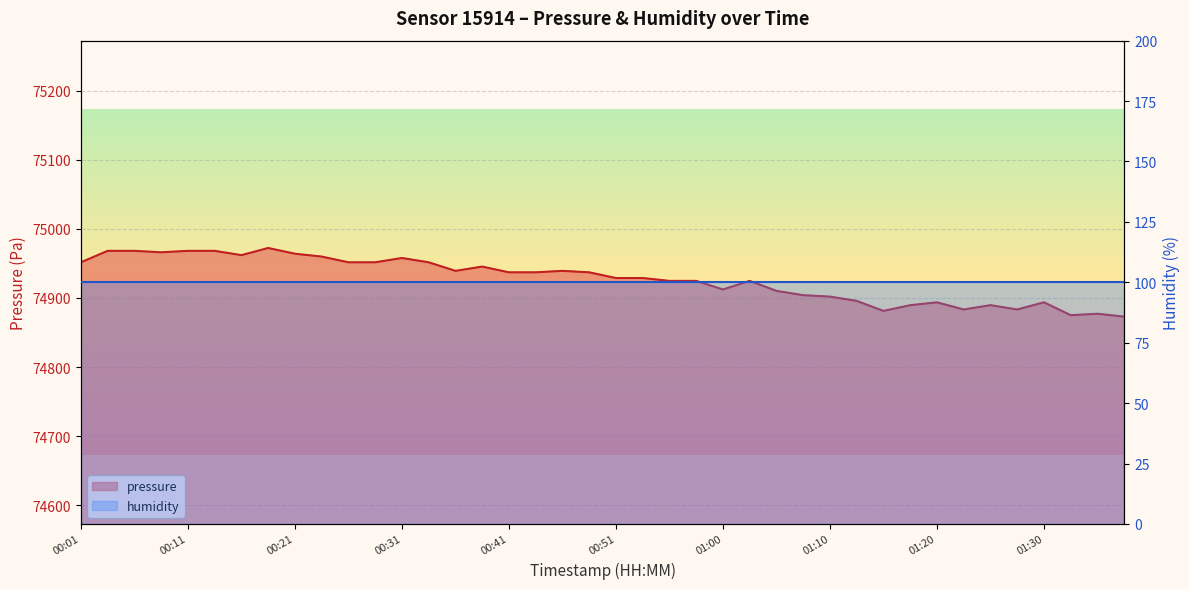

Reading left to right, extract all data points from this chart.

00:01=74951.6	00:04=74968.1	00:06=74968.1	00:09=74966.0	00:11=74968.1	00:14=74968.1	00:16=74961.9	00:18=74972.2	00:21=74964.0	00:23=74959.8	00:26=74951.6	00:28=74951.6	00:31=74957.8	00:33=74951.6	00:36=74939.2	00:38=74945.3	00:41=74937.1	00:43=74937.1	00:46=74939.2	00:48=74937.1	00:51=74928.8	00:53=74928.8	00:55=74924.7	00:58=74924.7	01:00=74912.2	01:03=74924.7	01:05=74910.2	01:08=74904.0	01:10=74901.9	01:13=74895.7	01:15=74881.2	01:18=74889.5	01:20=74893.6	01:23=74883.3	01:25=74889.5	01:27=74883.3	01:30=74893.6	01:32=74875.0	01:35=74877.1	01:37=74872.9